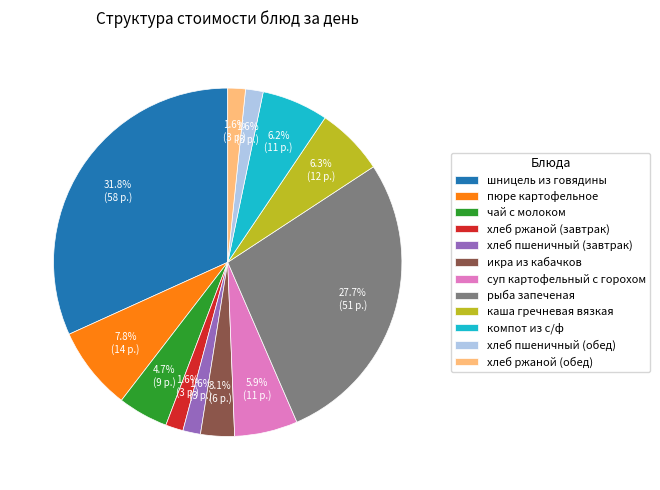

The хлеб пшеничный (завтрак) slice represents 14% of the pie. True or false?

False